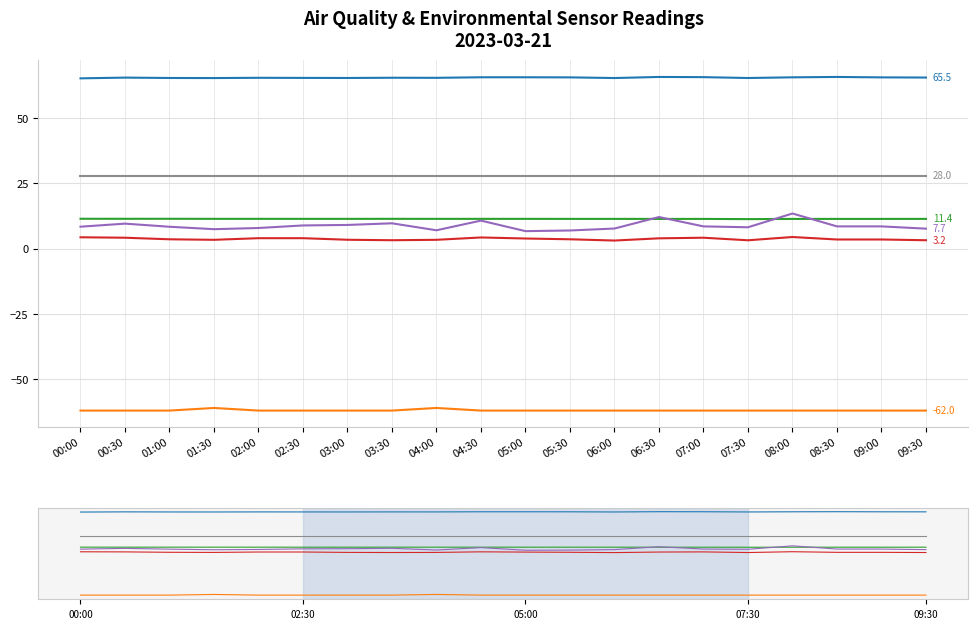

Where is Signal nearest to the value -61?

01:30